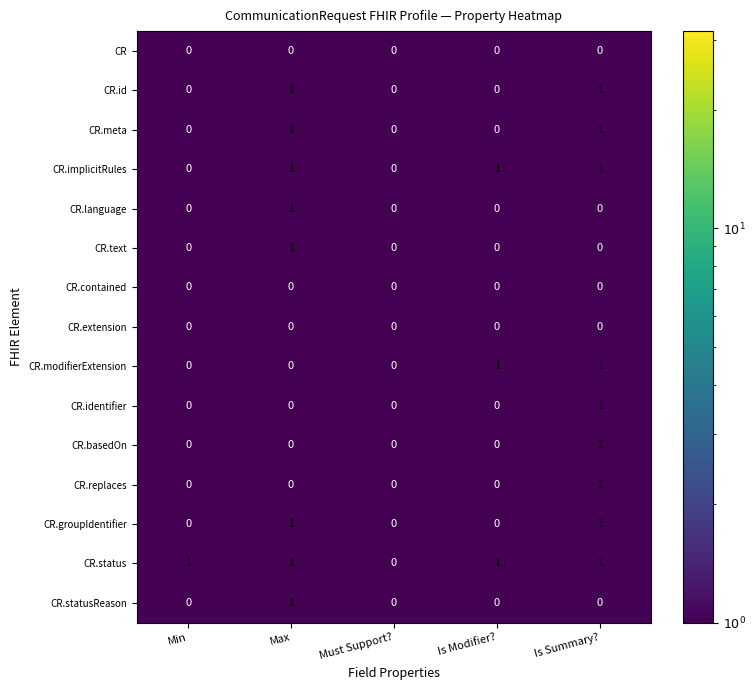

True or false: CR.replaces has a value of -1 at Max.

False